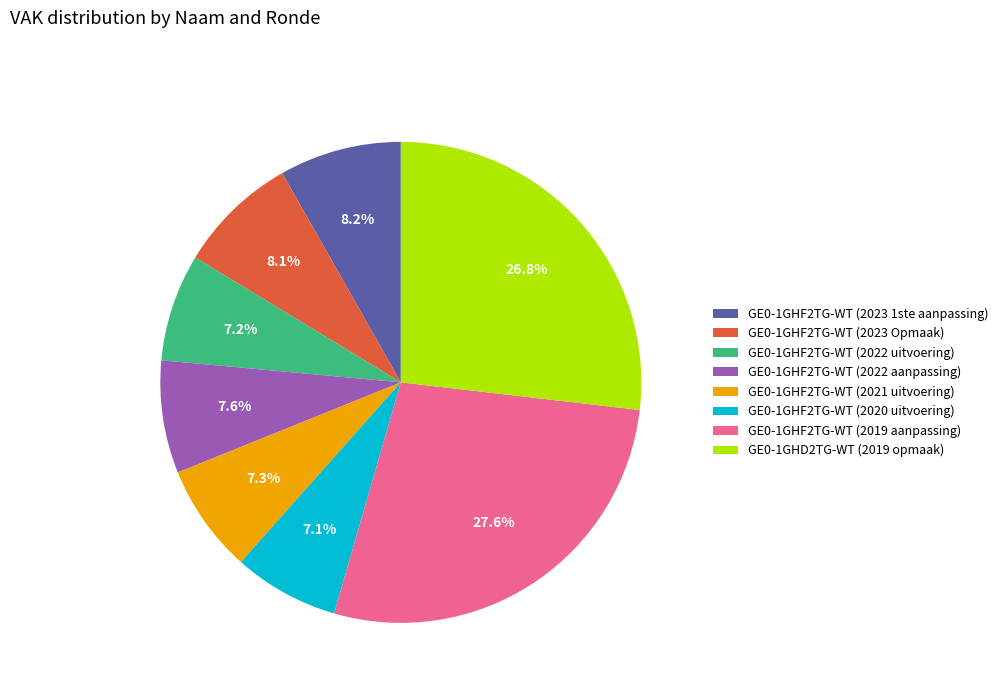

What is the largest slice in the pie chart?

GE0-1GHF2TG-WT (2019 aanpassing)